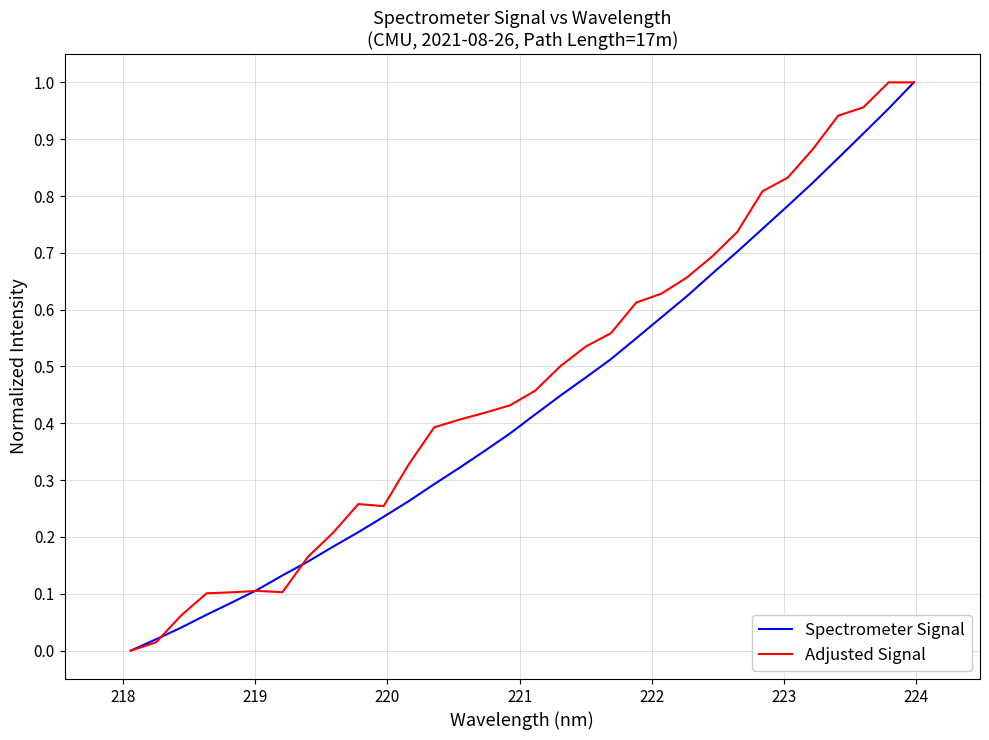

What is the average value of the Spectrometer Signal series?

0.4